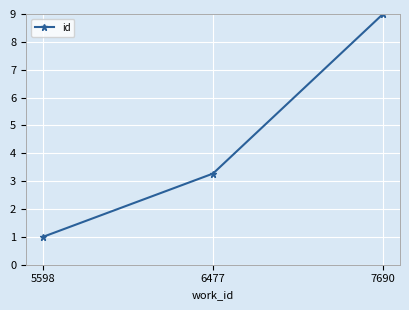

Count the number of data series in this chart.

1